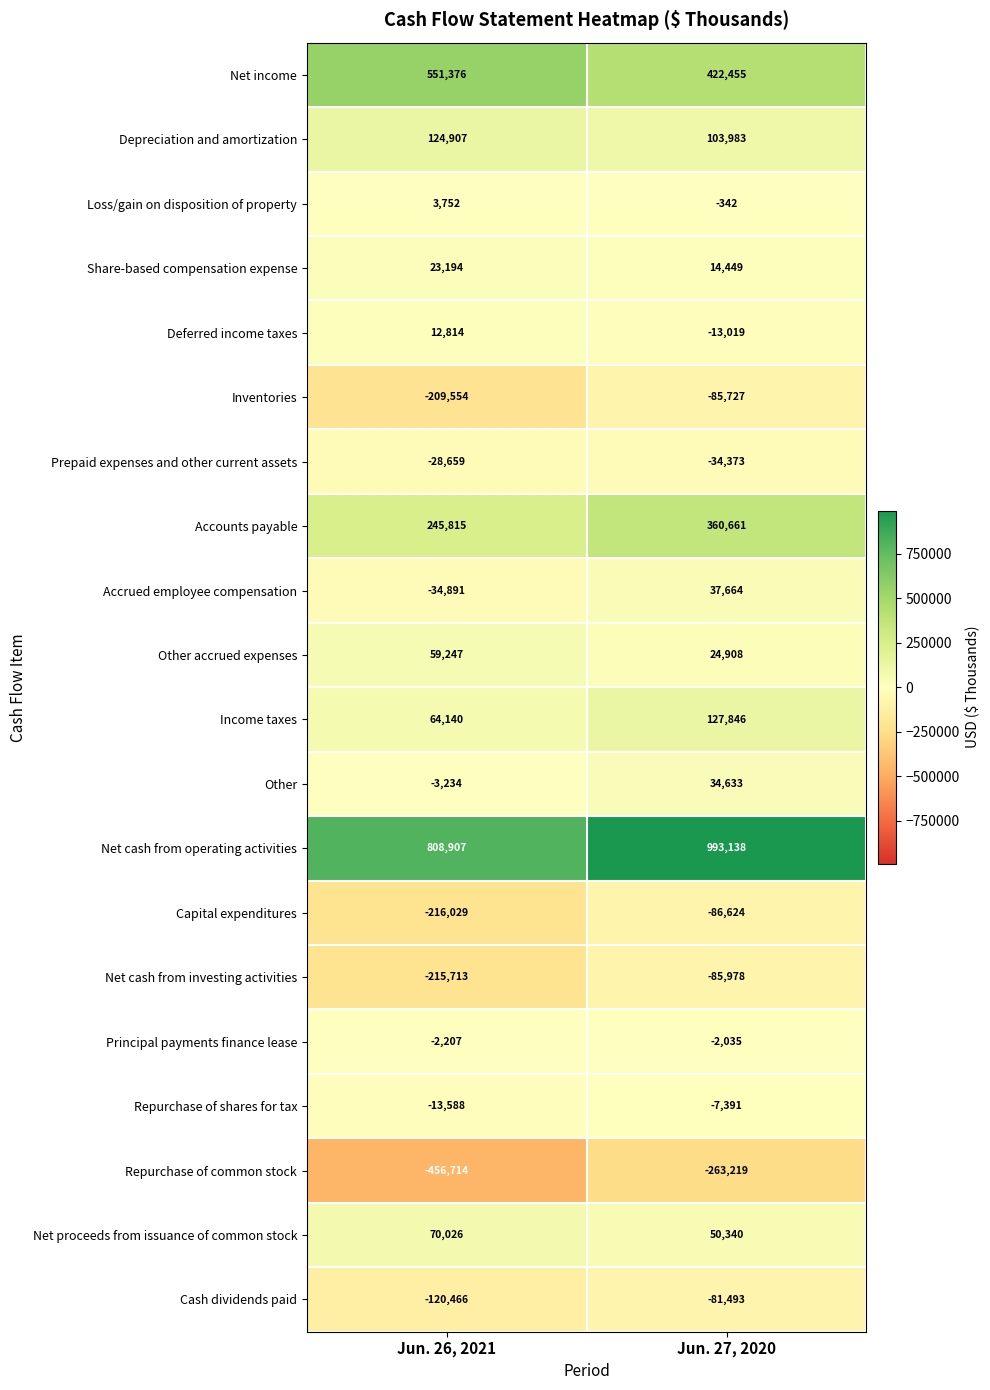

Read the Net cash from investing activities value at Jun. 27, 2020, to the nearest 50.

-86000